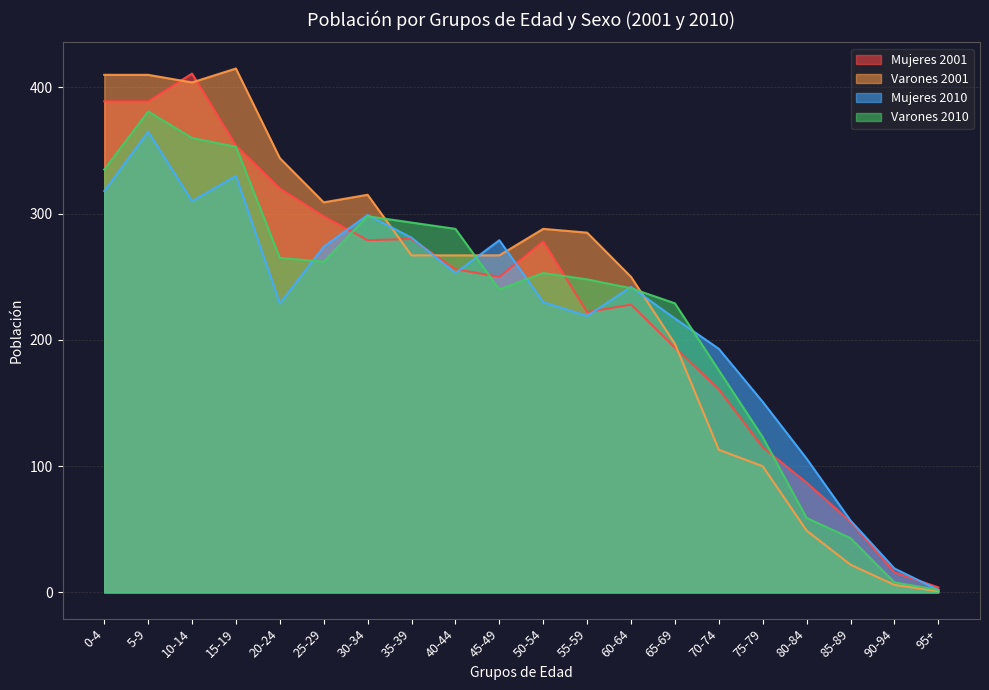

At which label does Mujeres 2010 first exceed 242?

0-4